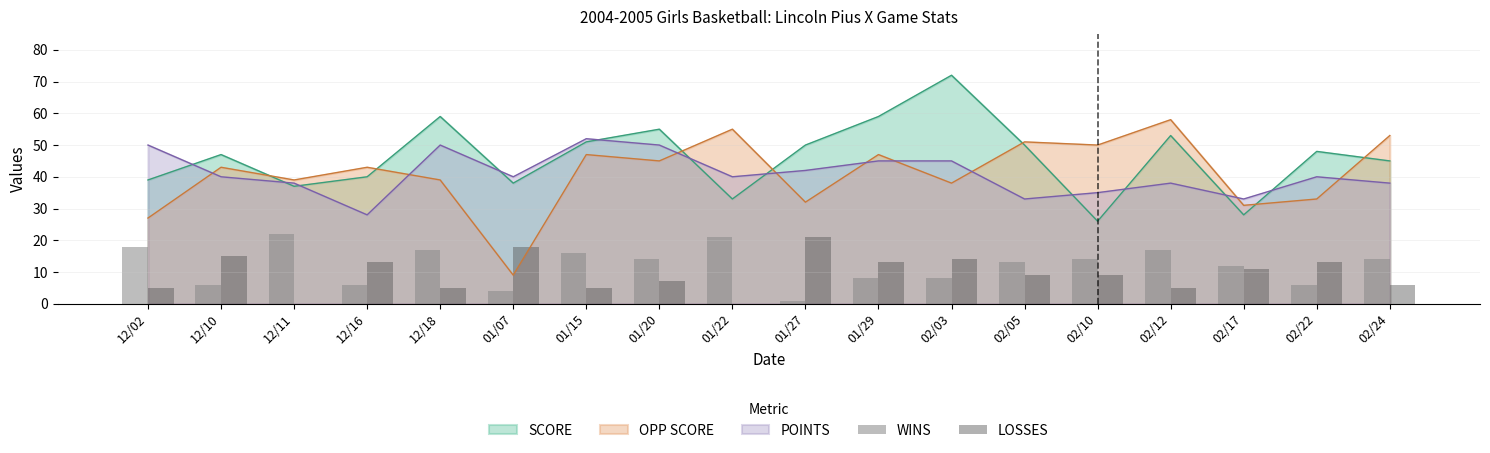

What is the maximum value for OPP SCORE?

58